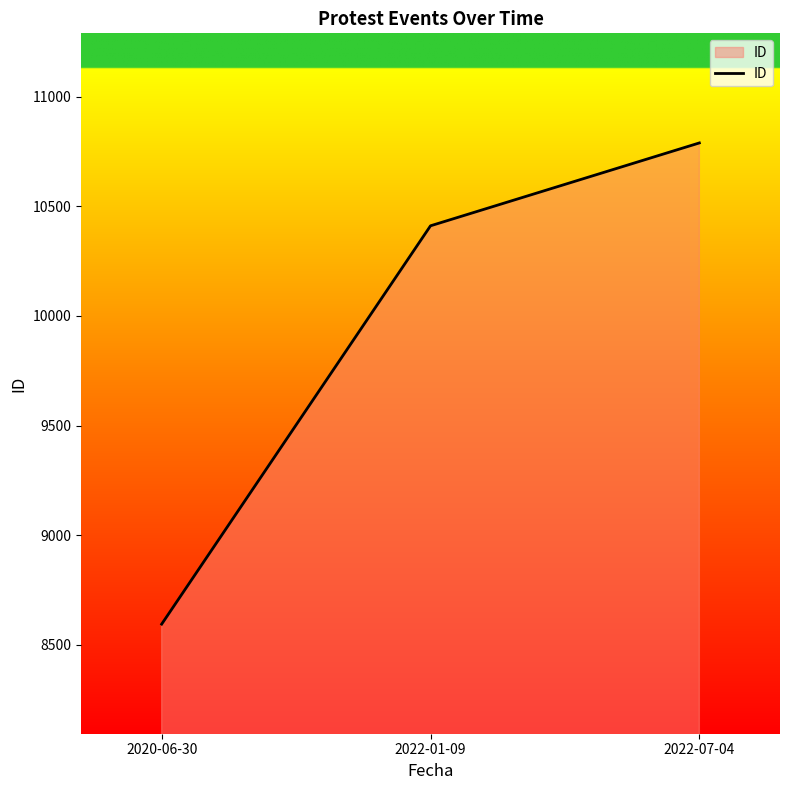

How many lines are shown in the chart?

1